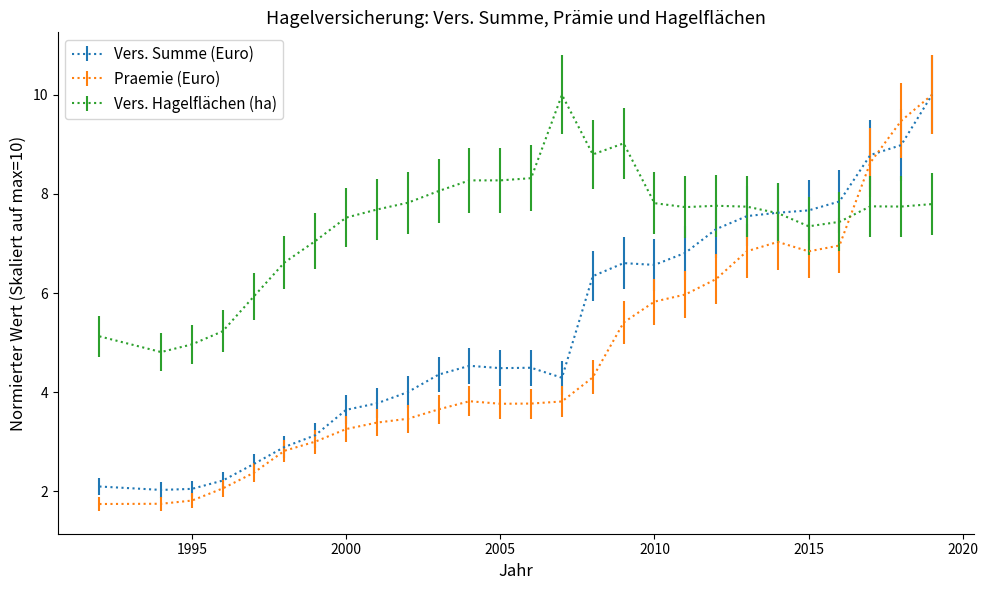

What is the minimum value shown in the chart?

1.7